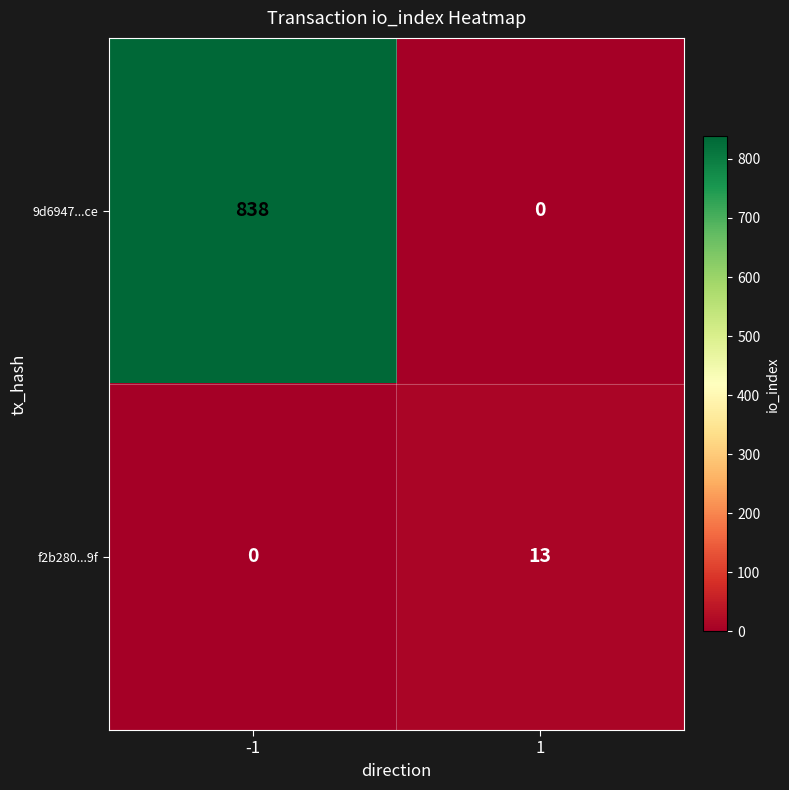

What is the maximum value for f2b280...9f?

13